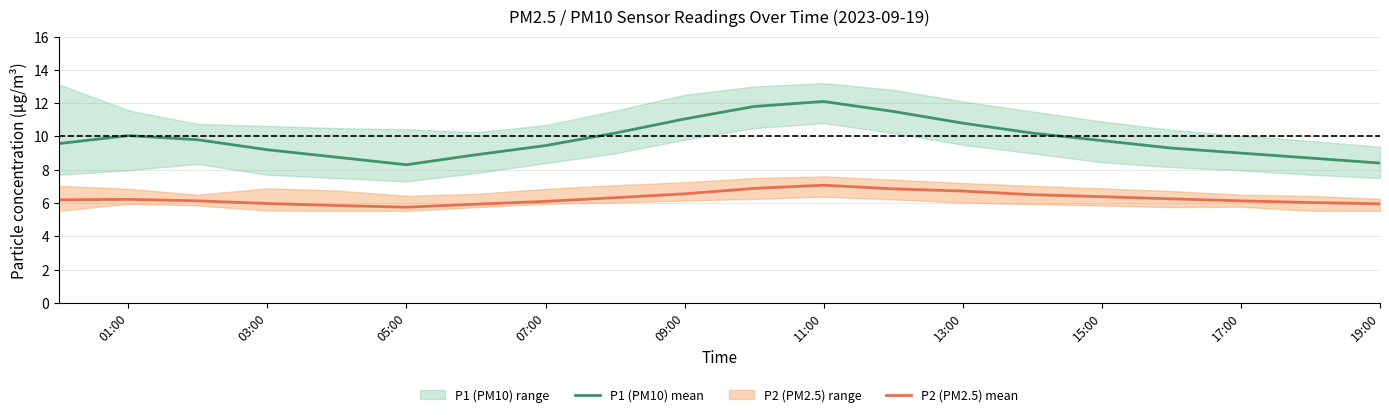

Is it true that P2 (PM2.5) mean equals 6.5 at 09:00?

True